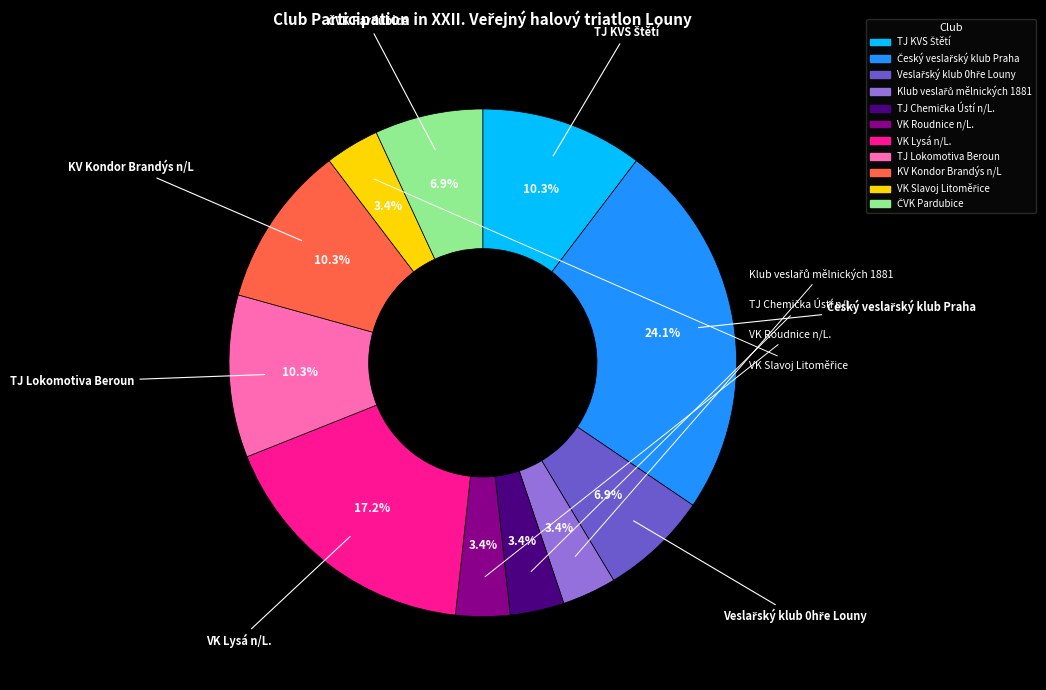

Does KV Kondor Brandýs n/L account for over 50% of the chart?

No